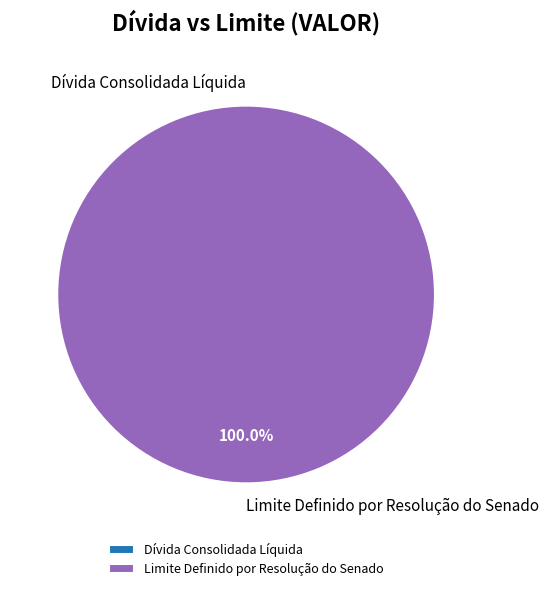

Which has a higher value, Dívida Consolidada Líquida or Limite Definido por Resolução do Senado?

Limite Definido por Resolução do Senado